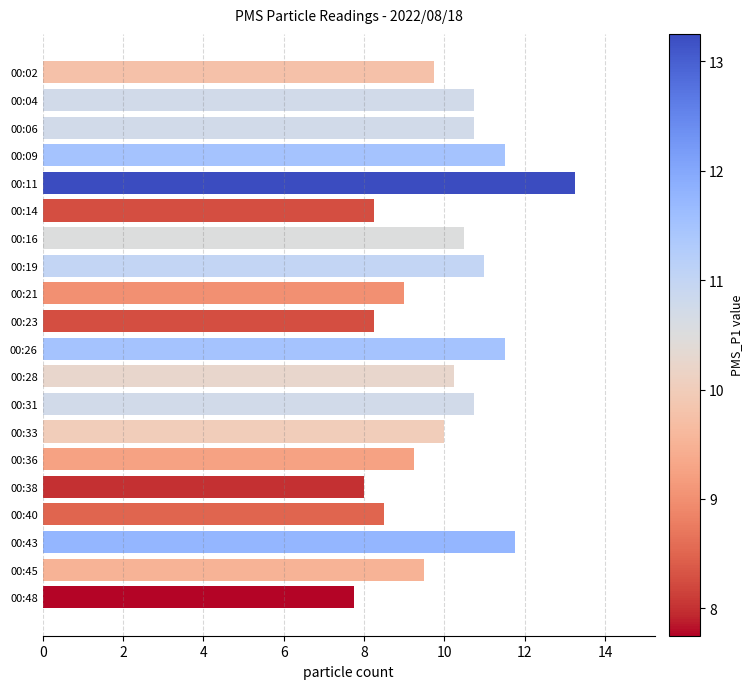

What is the ratio of the value at 00:38 to the value at 00:06?

0.7